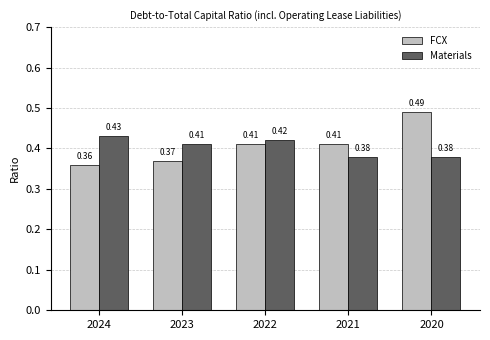

Rank the series by their average value, from highest to lowest.

FCX, Materials